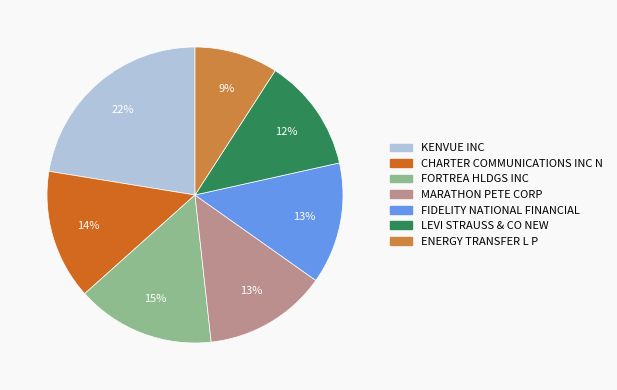

To the nearest percent, what portion does FIDELITY NATIONAL FINANCIAL represent?

13%